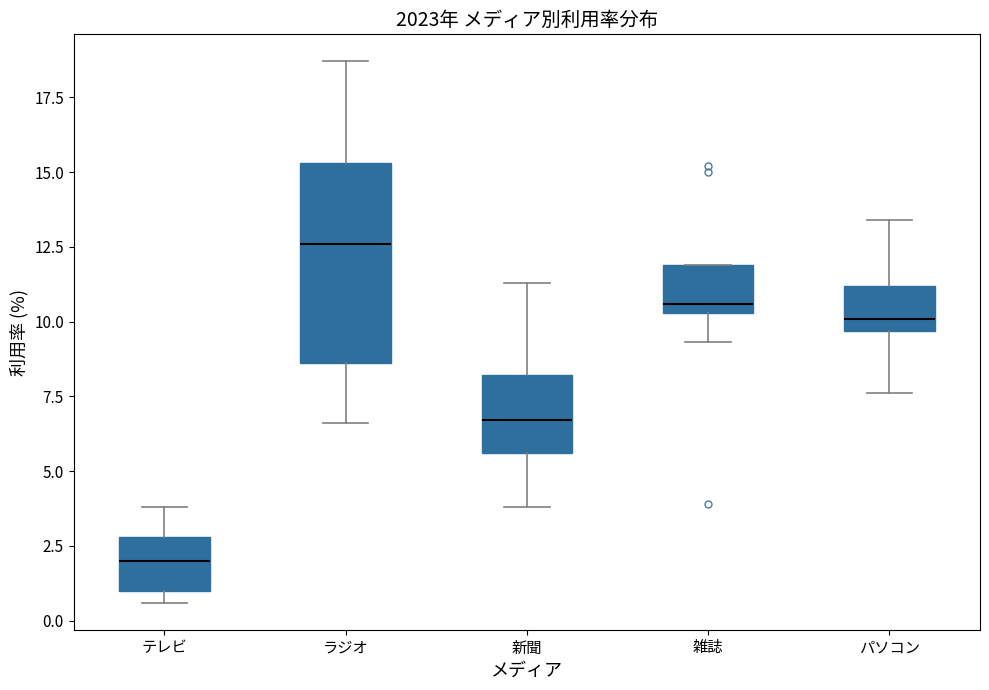

Reading left to right, read every box against the y-axis: the position of its median line, the range the box covers, and the ends of its whiskers. The values are not printed on the chart, so give them approximately, as read against the axis.

テレビ: median 2.0, box 1.0 to 3.0, whiskers 0.5 to 4.0
ラジオ: median 12.5, box 8.5 to 15.5, whiskers 6.5 to 18.5
新聞: median 6.5, box 5.5 to 8.0, whiskers 4.0 to 11.5
雑誌: median 10.5 (just above the box's lower edge), box 10.5 to 12.0, whiskers 9.5 to 12.0
パソコン: median 10.0, box 9.5 to 11.0, whiskers 7.5 to 13.5